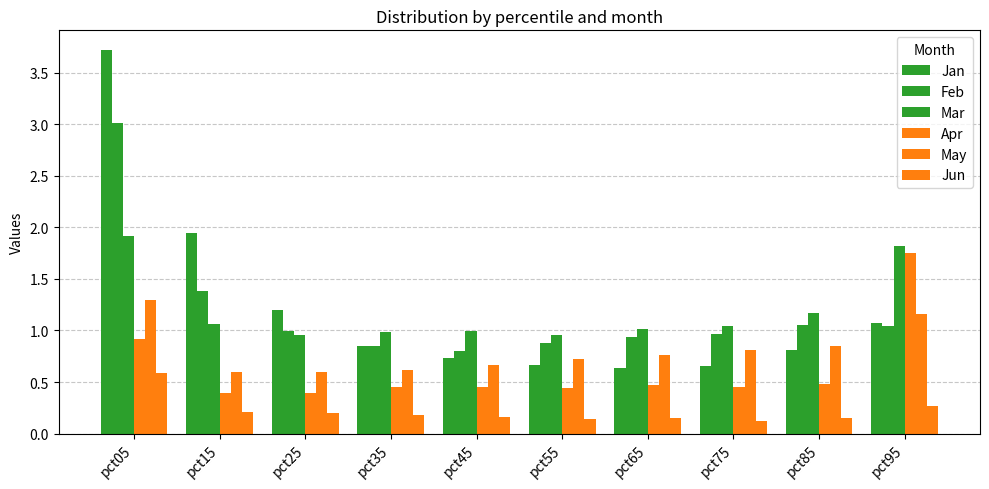

How many series are shown in this chart?

6